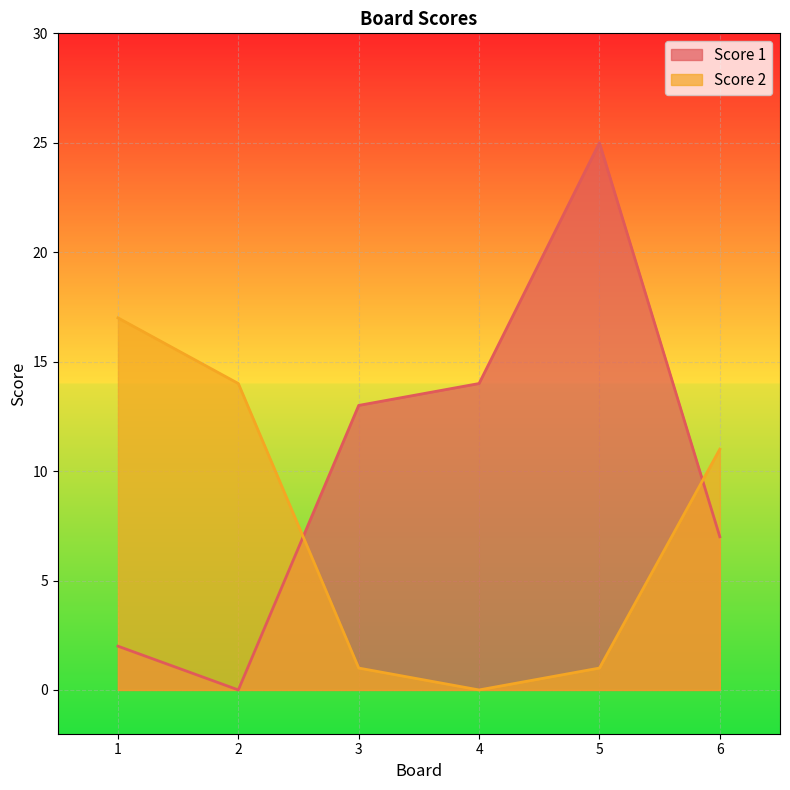

Reading left to right, transcribe all the data shown in this chart.

Score 1: 1=2	2=0	3=13	4=14	5=25	6=7
Score 2: 1=17	2=14	3=1	4=0	5=1	6=11